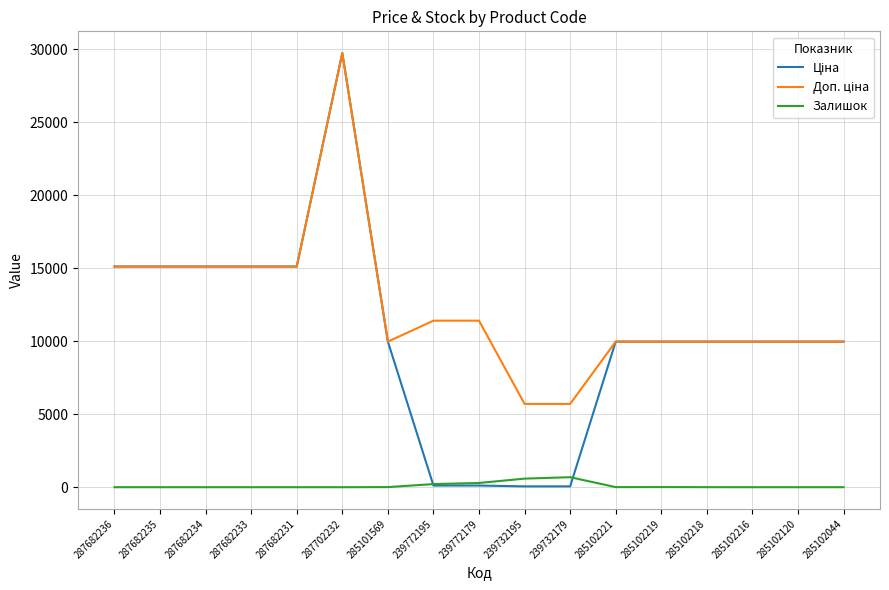

What is the total value across all series at 287682233?

30240.0